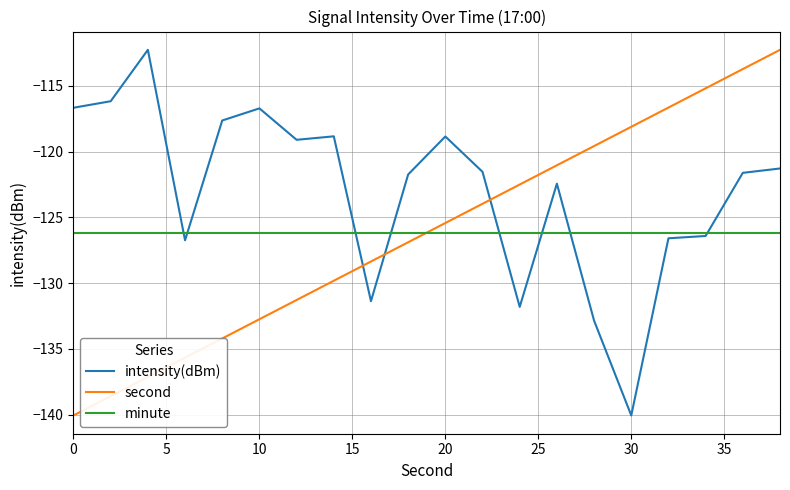

Which series ends up on top after the final intersection of second and intensity(dBm)?

second